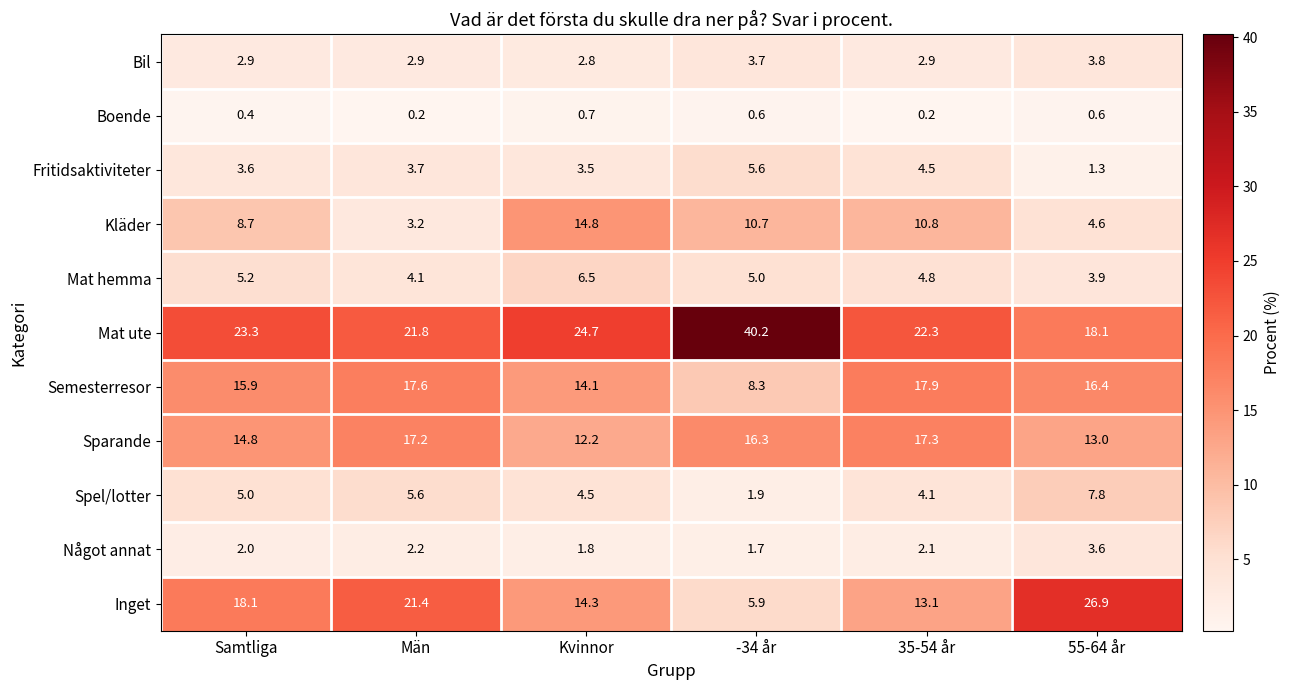

What is the total value across all series at -34 år?

99.9